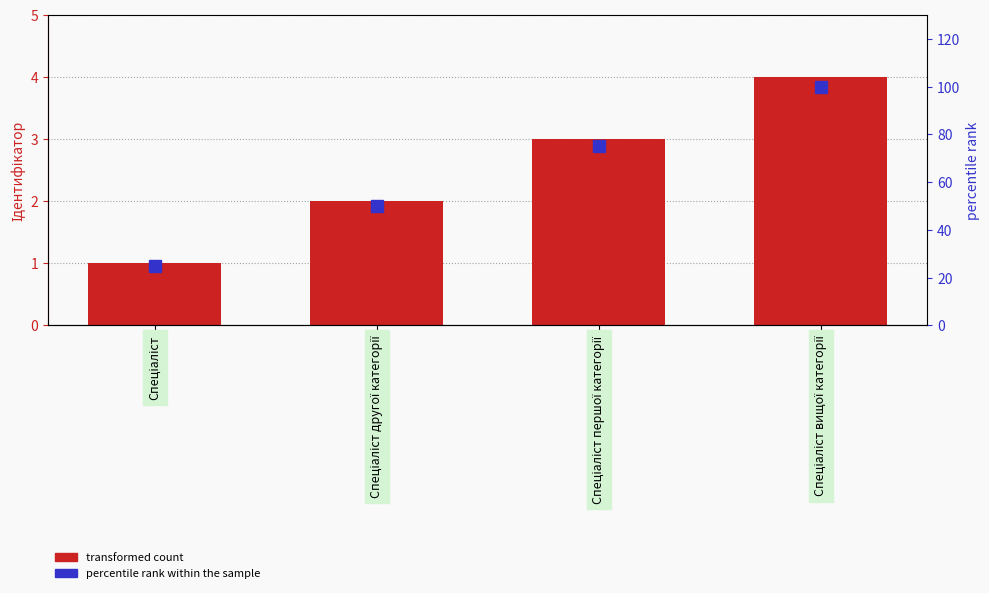

What is the value of the Ідентифікатор bar at the 2nd from the left?

2